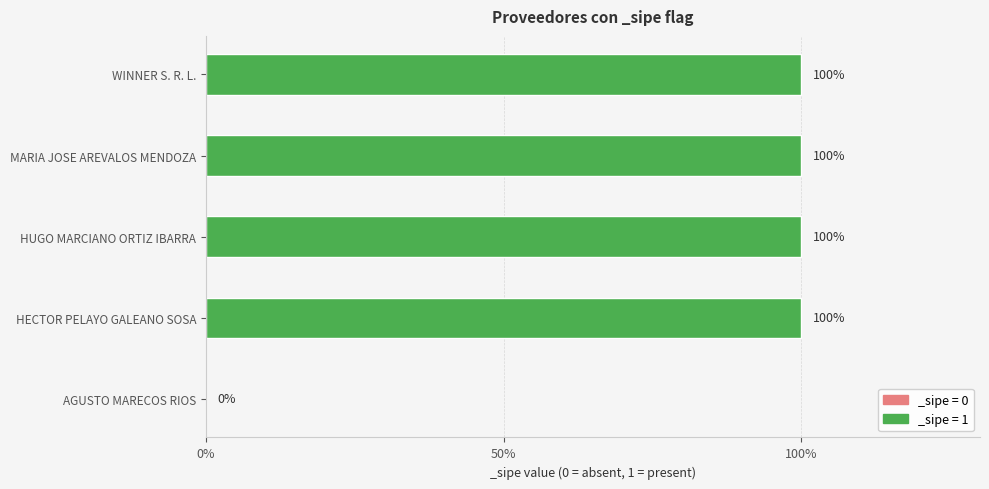

List the labels in order of value, smallest first.

AGUSTO MARECOS RIOS, HECTOR PELAYO GALEANO SOSA, HUGO MARCIANO ORTIZ IBARRA, MARIA JOSE AREVALOS MENDOZA, WINNER S. R. L.